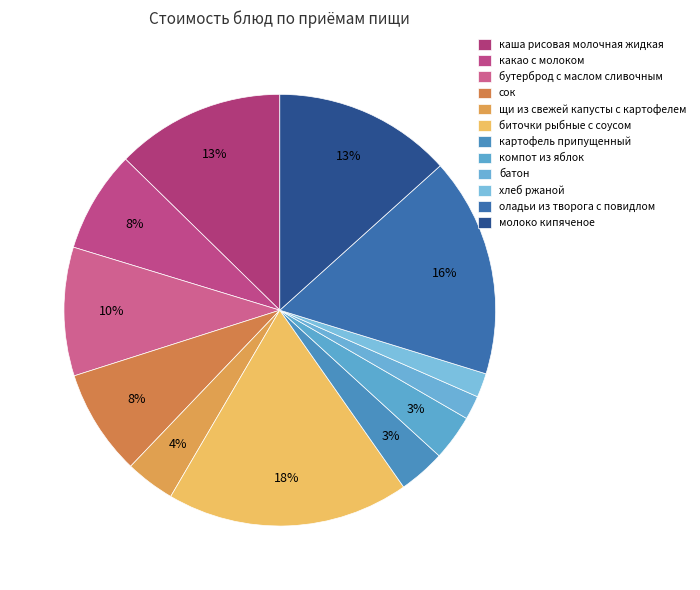

What portion of the pie excludes щи из свежей капусты с картофелем?

96.3%